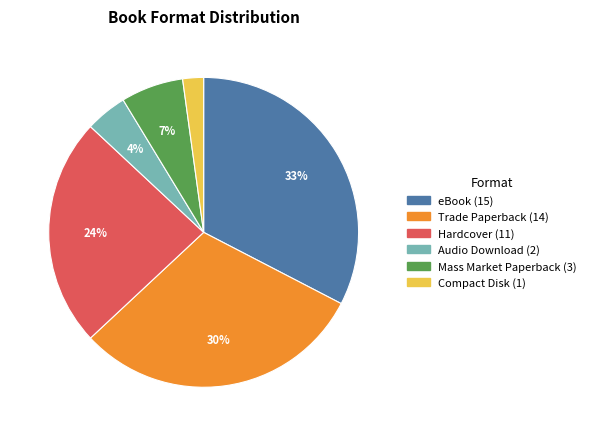

Does any single category account for the majority?

No